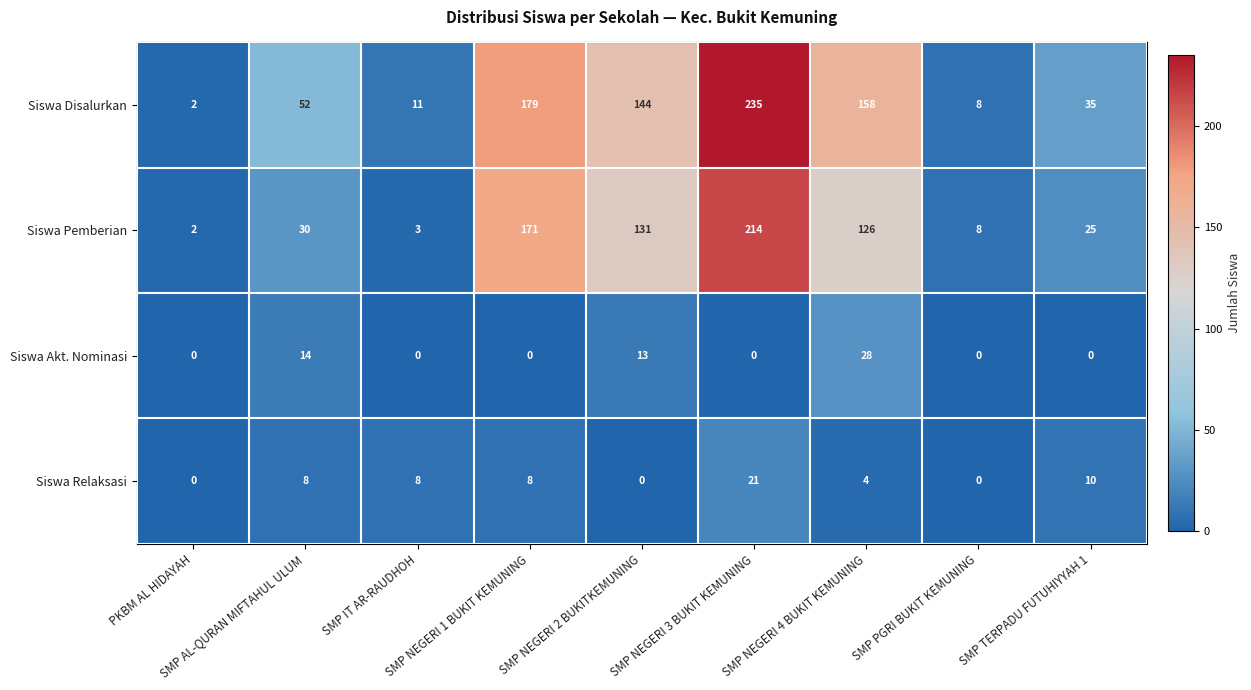

Which series has the largest total across all categories?

Siswa Disalurkan